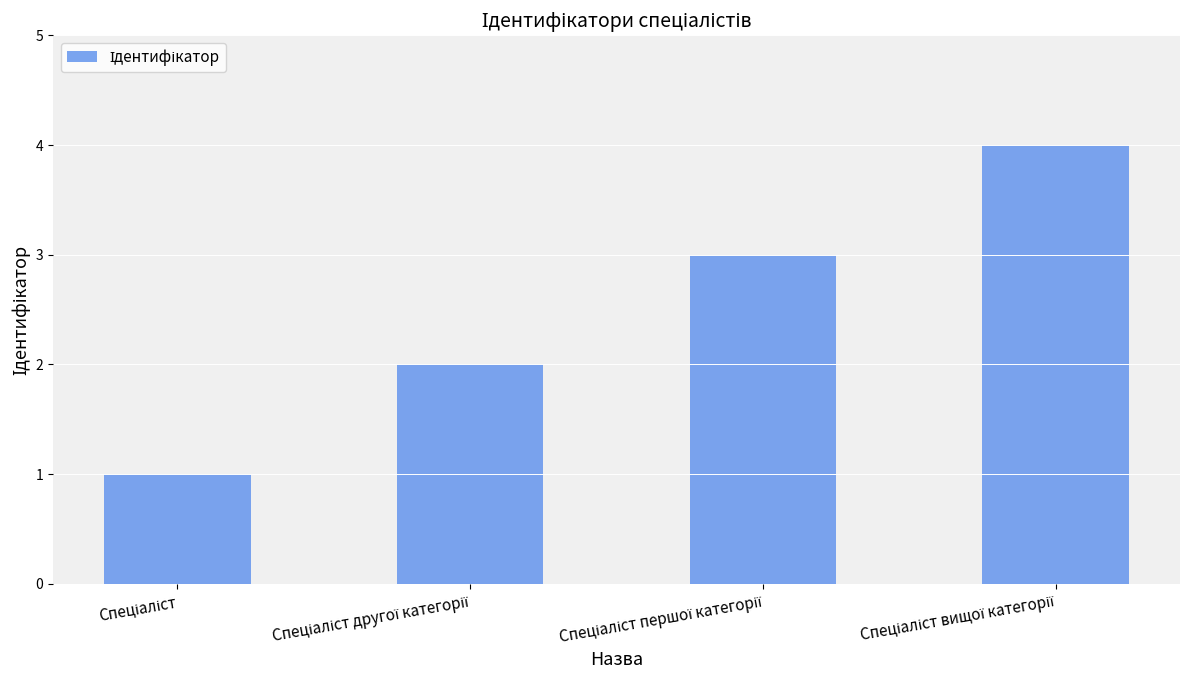

What is the maximum value shown in the chart?

4